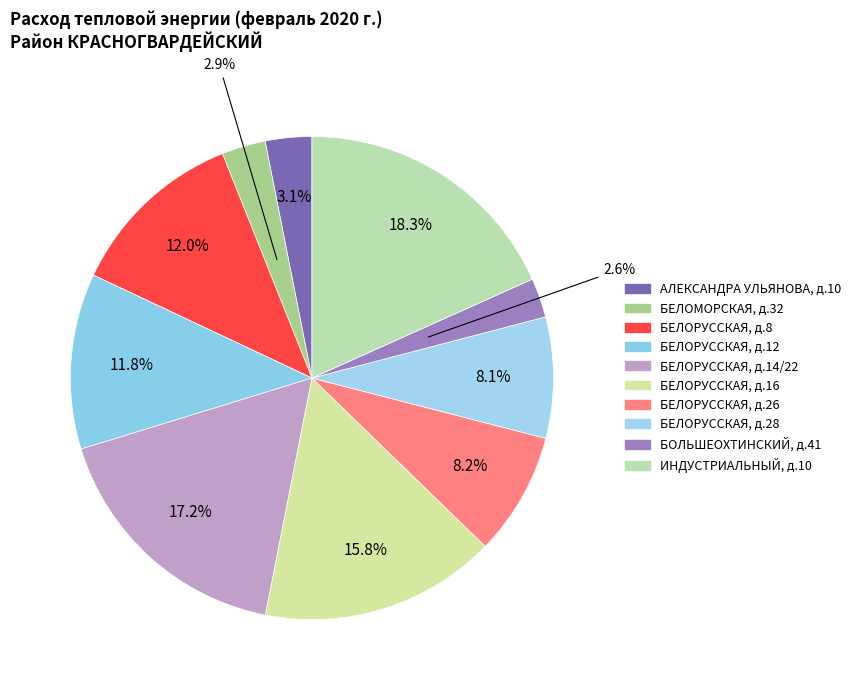

How many slices are in this pie chart?

10